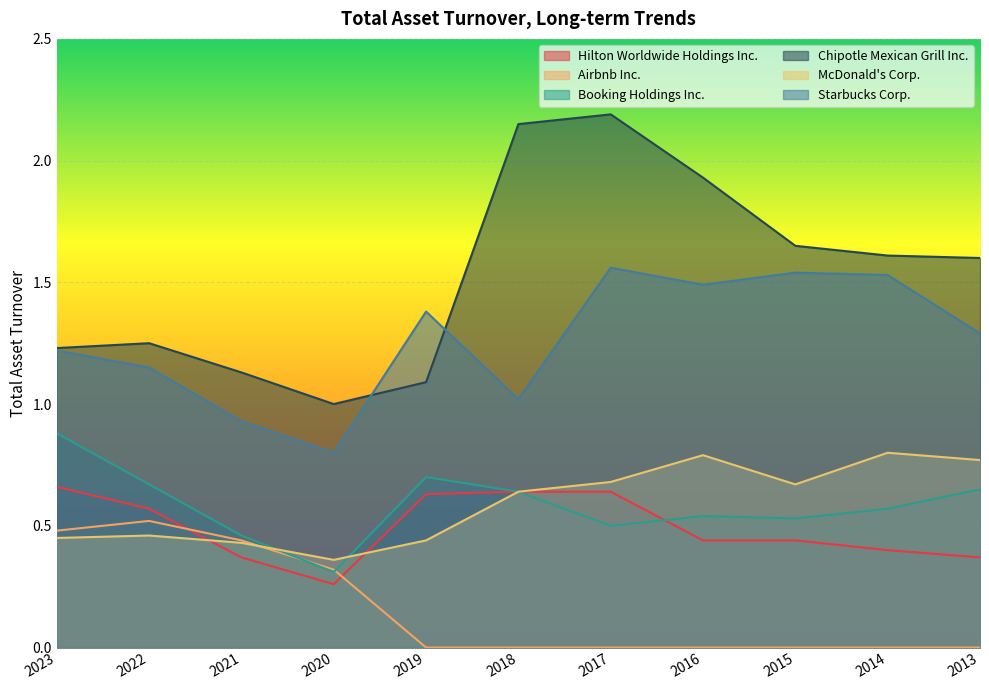

How many lines are shown in the chart?

6